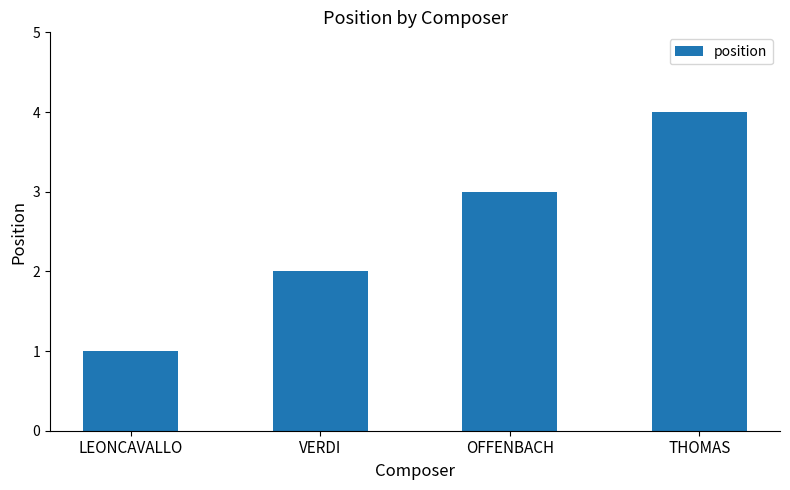

At which label is the value closest to 2?

VERDI